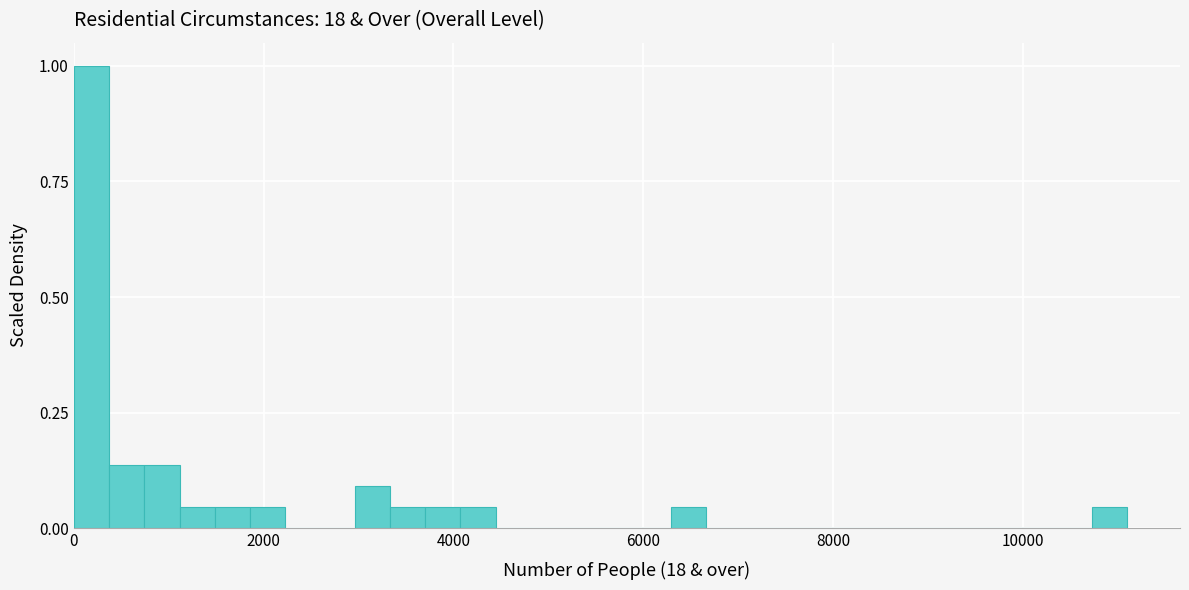

Around what value on the x-axis is the tallest bar? Give the approximate position of its centre, as read against the axis.

200